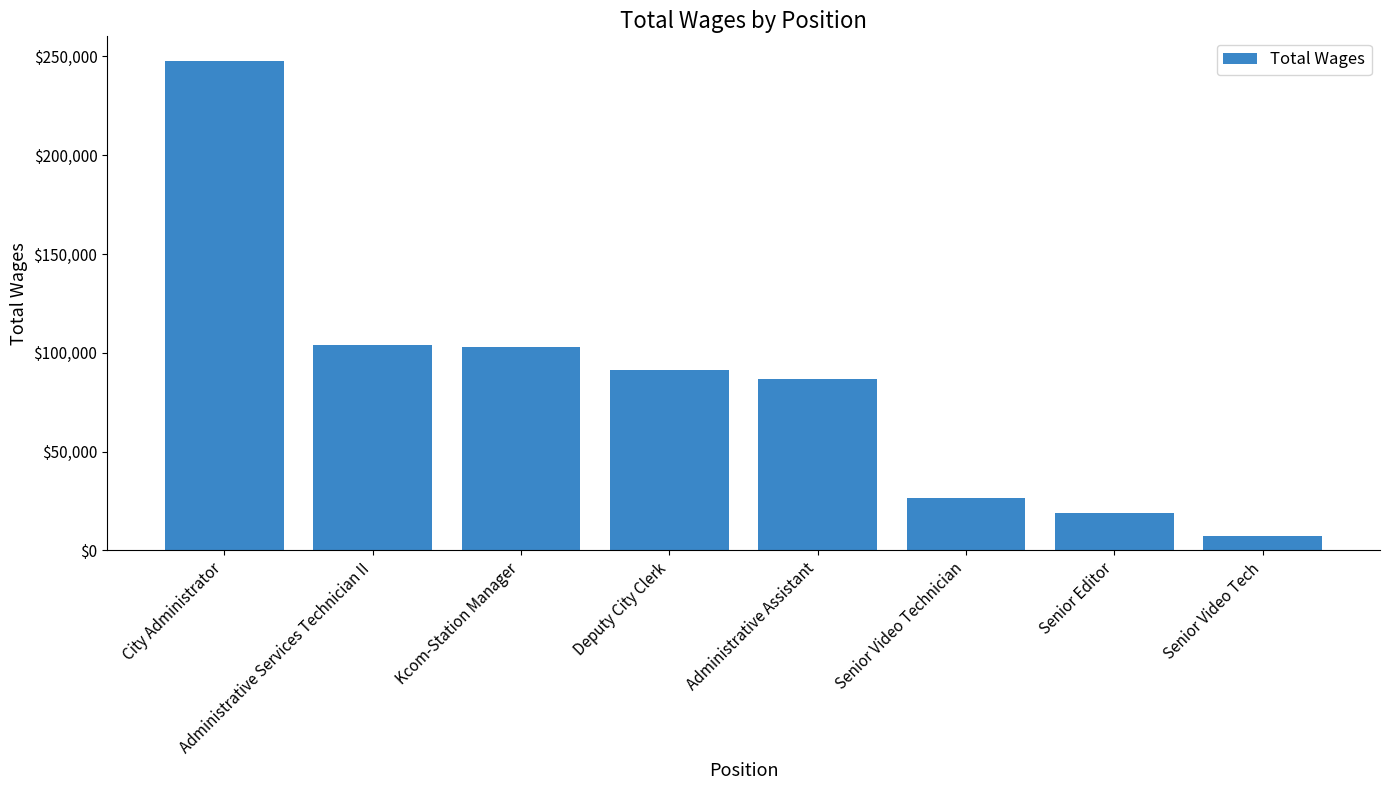

How many data points does each series have?

8